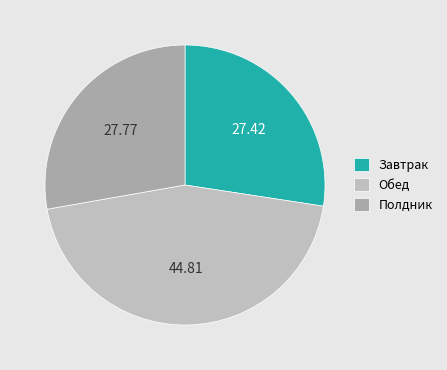

Between Полдник and Обед, which is larger?

Обед